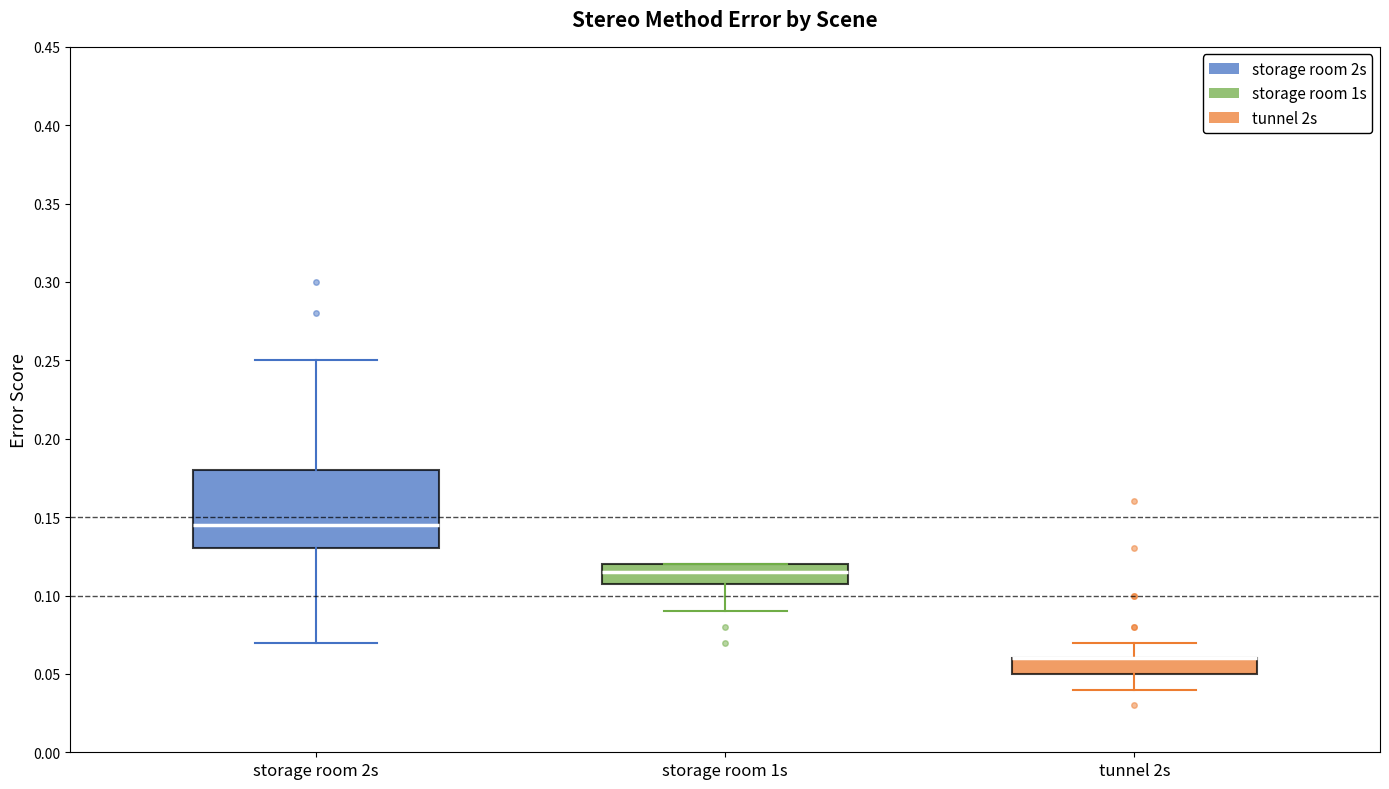

Which box is the tallest, from its lower edge to its upper edge?

storage room 2s